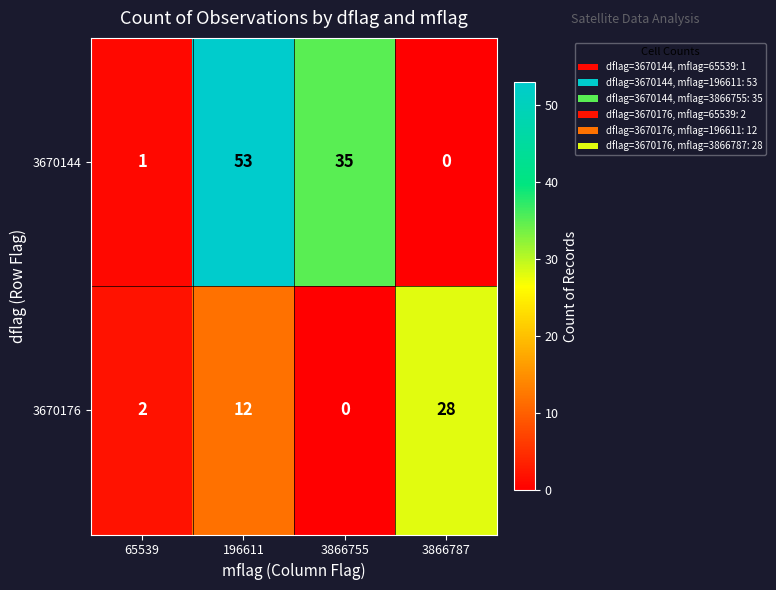

At how many categories does at least one series exceed 36?

1